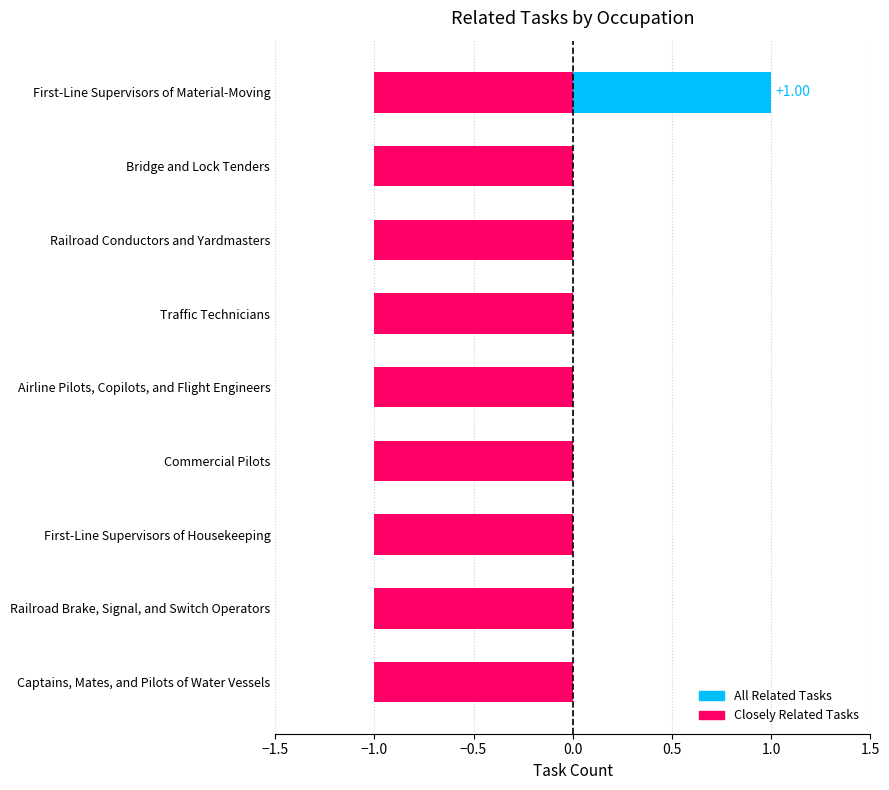

At which category is the sum across all series the highest?

First-Line Supervisors of Material-Moving